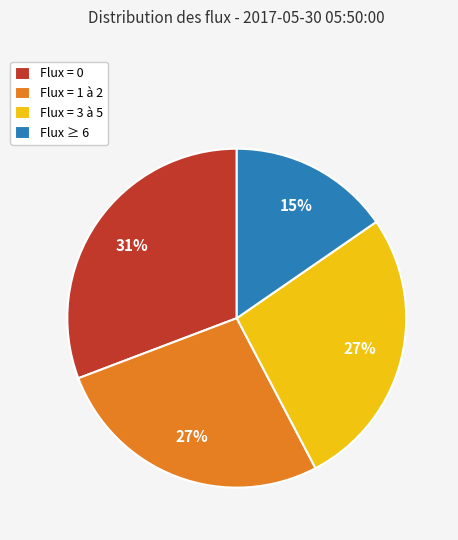

What is the ratio of the value at Flux ≥ 6 to the value at Flux = 0?

0.5